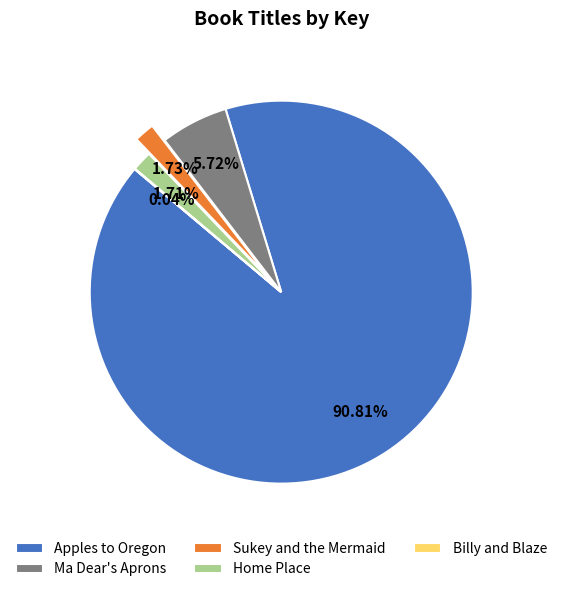

What is the largest slice in the pie chart?

Apples to Oregon